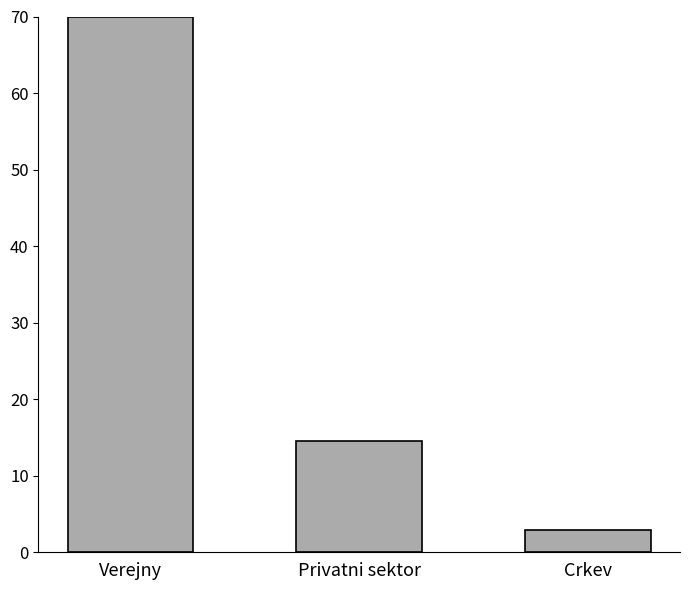

What is the ratio of the value at Privatni sektor to the value at Crkev?

5.1